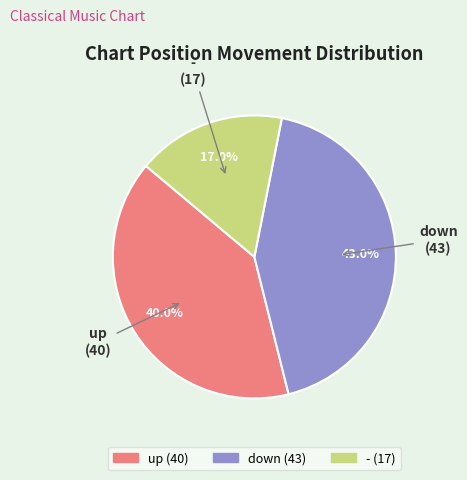

Does - account for over 50% of the chart?

No